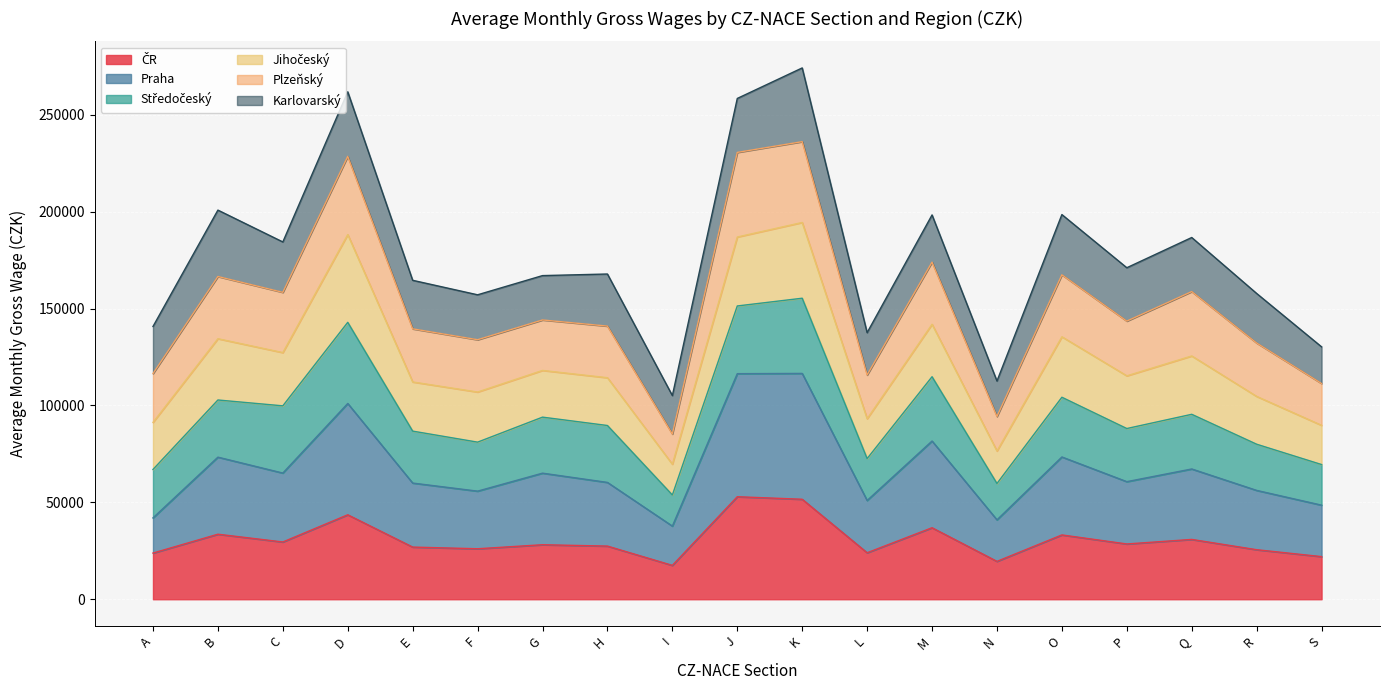

What is the total value across all series at G?

167028